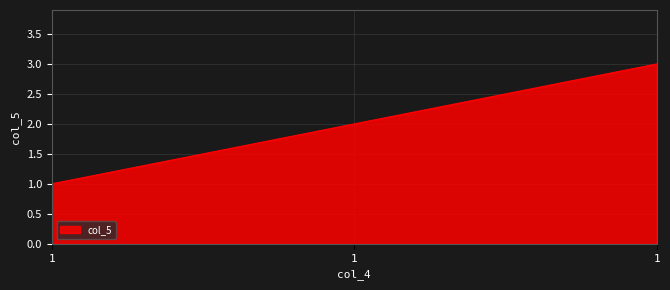

Is this an area chart (filled region under the line)?

Yes